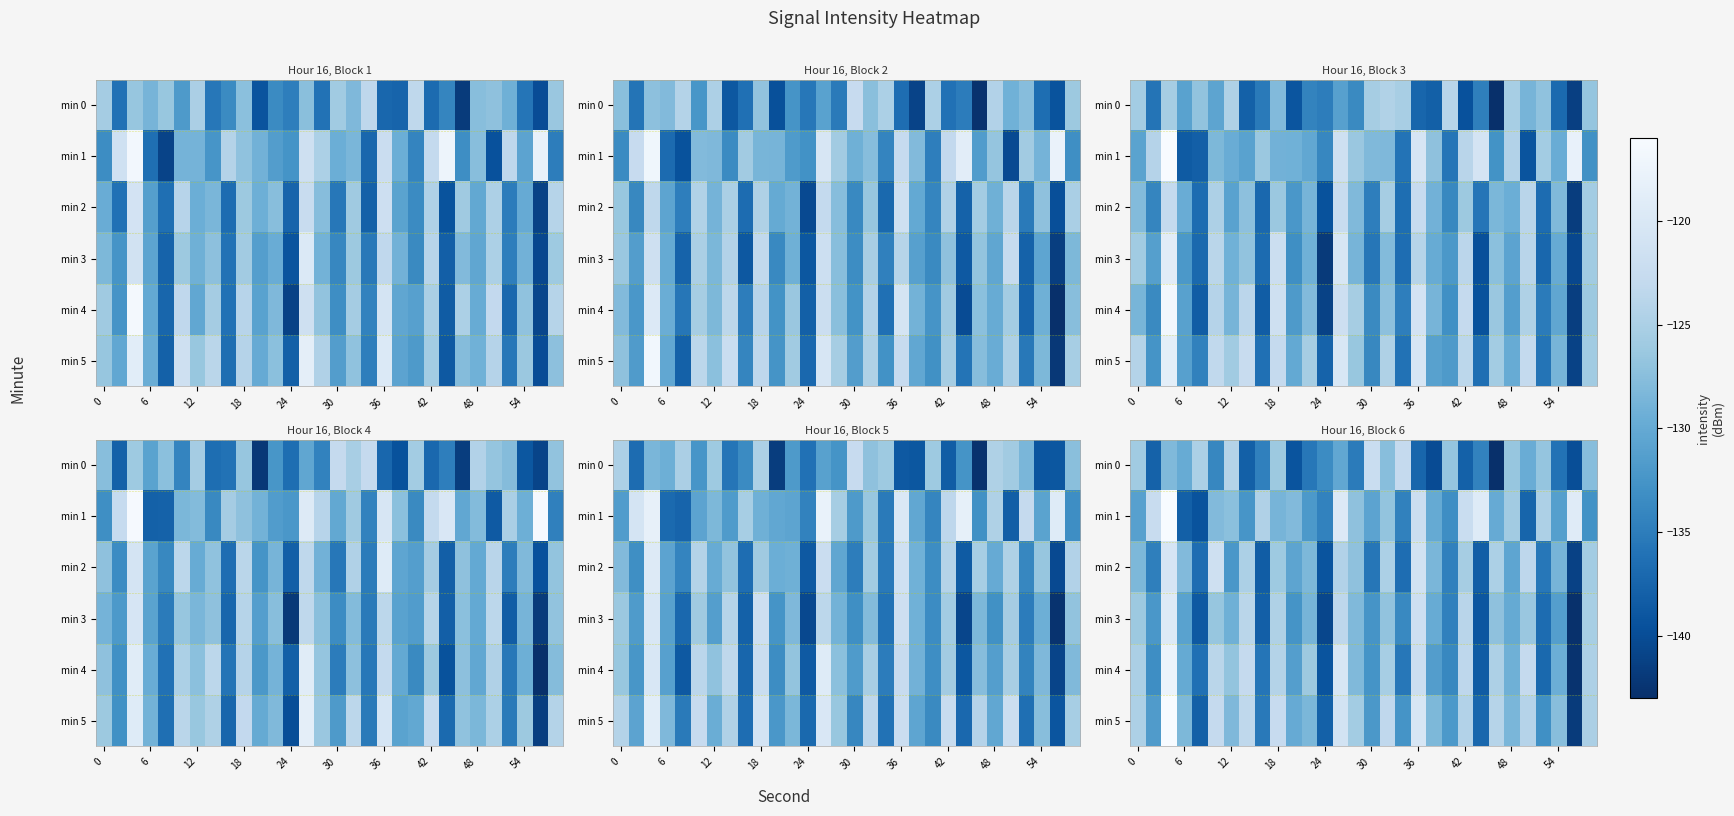

The value of row_0 at 19 is -140.1. True or false?

True